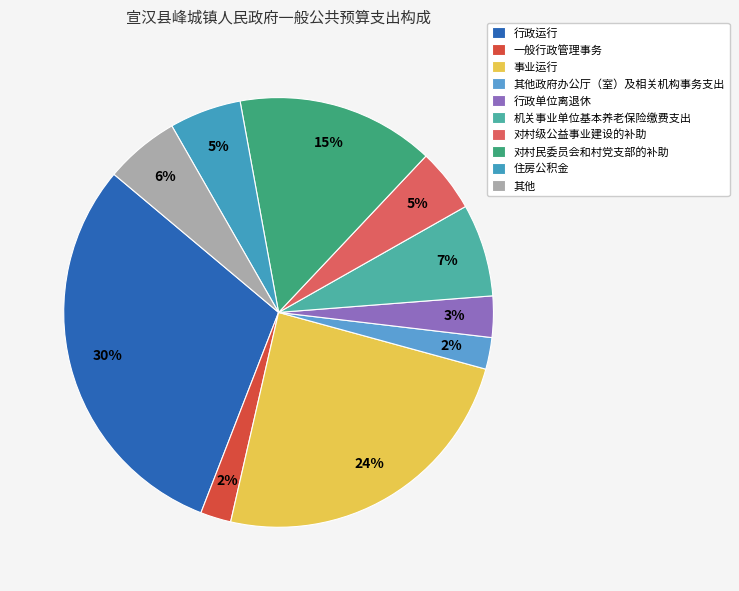

How many slices are in this pie chart?

10